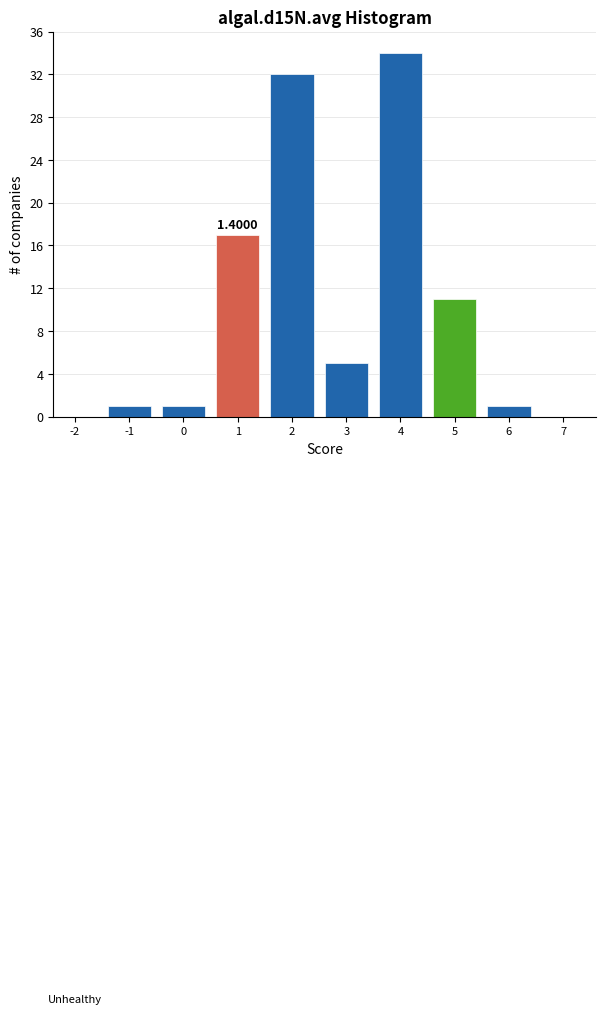

What is the sum of all values?

102